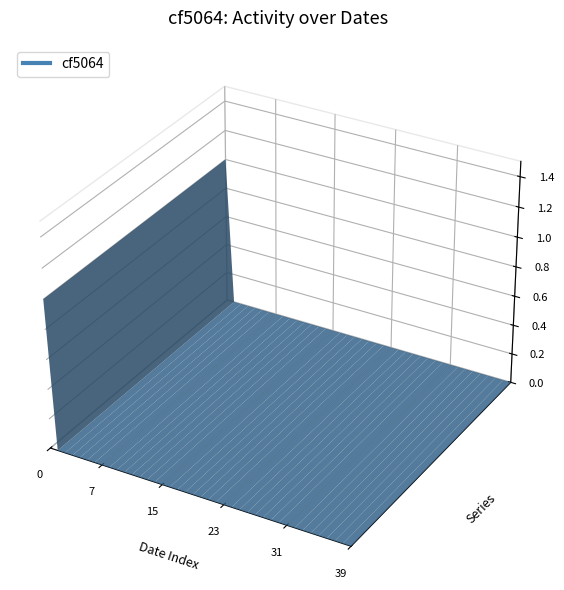

Reading right to left, transcribe all the data shown in this chart.

2022-03-14=0	2022-03-13=0	2022-03-12=0	2022-03-11=0	2022-03-10=0	2022-03-09=0	2022-03-08=0	2022-03-07=0	2022-03-06=0	2022-03-05=0	2022-03-04=0	2022-03-03=0	2022-03-02=0	2022-03-01=0	2022-02-28=0	2022-02-27=0	2022-02-26=0	2022-02-25=0	2022-02-24=0	2022-02-23=0	2022-02-22=0	2022-02-21=0	2022-02-20=0	2022-02-19=0	2022-02-18=0	2022-02-17=0	2022-02-16=0	2022-02-15=0	2022-02-14=0	2022-02-13=0	2022-02-12=0	2022-02-11=0	2022-02-10=0	2022-02-09=0	2022-02-08=0	2022-02-07=0	2022-02-06=0	2022-02-05=0	2022-02-04=0	2022-02-03=1